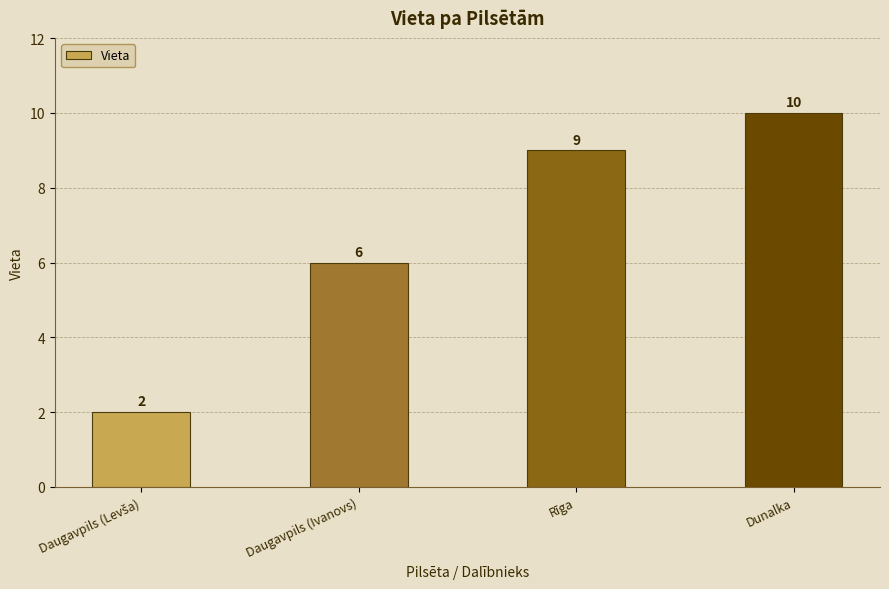

What is the difference between the maximum and minimum values?

8